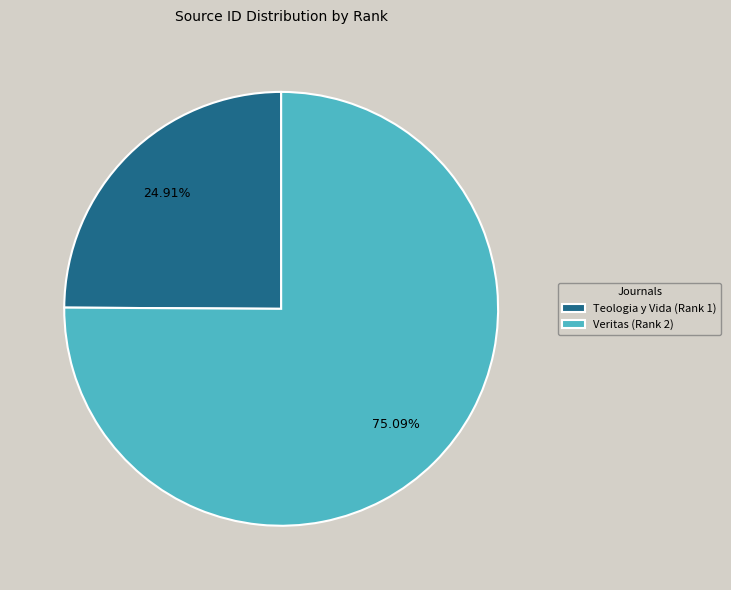

How many segments does this pie chart have?

2